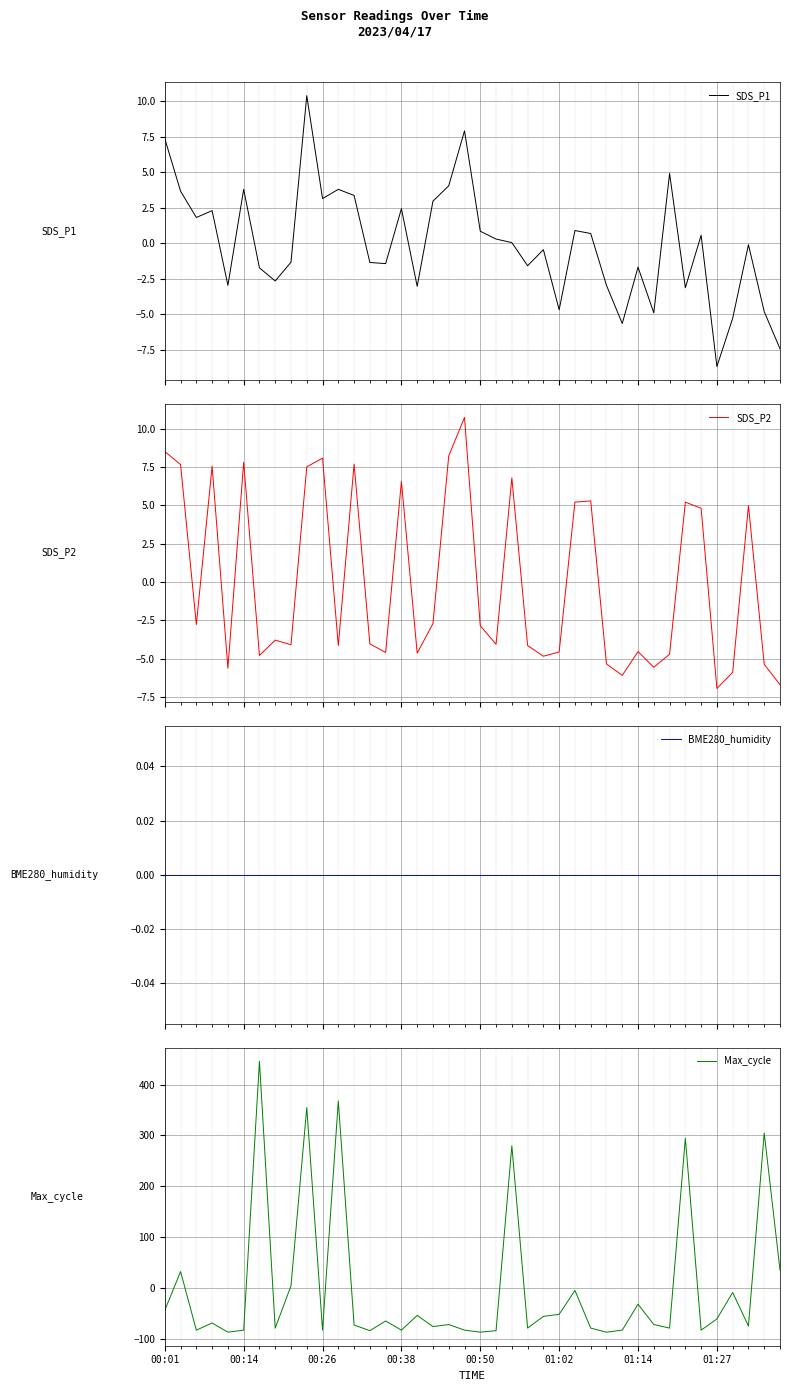

The BME280_humidity series shows 0.0 at 00:50. True or false?

True